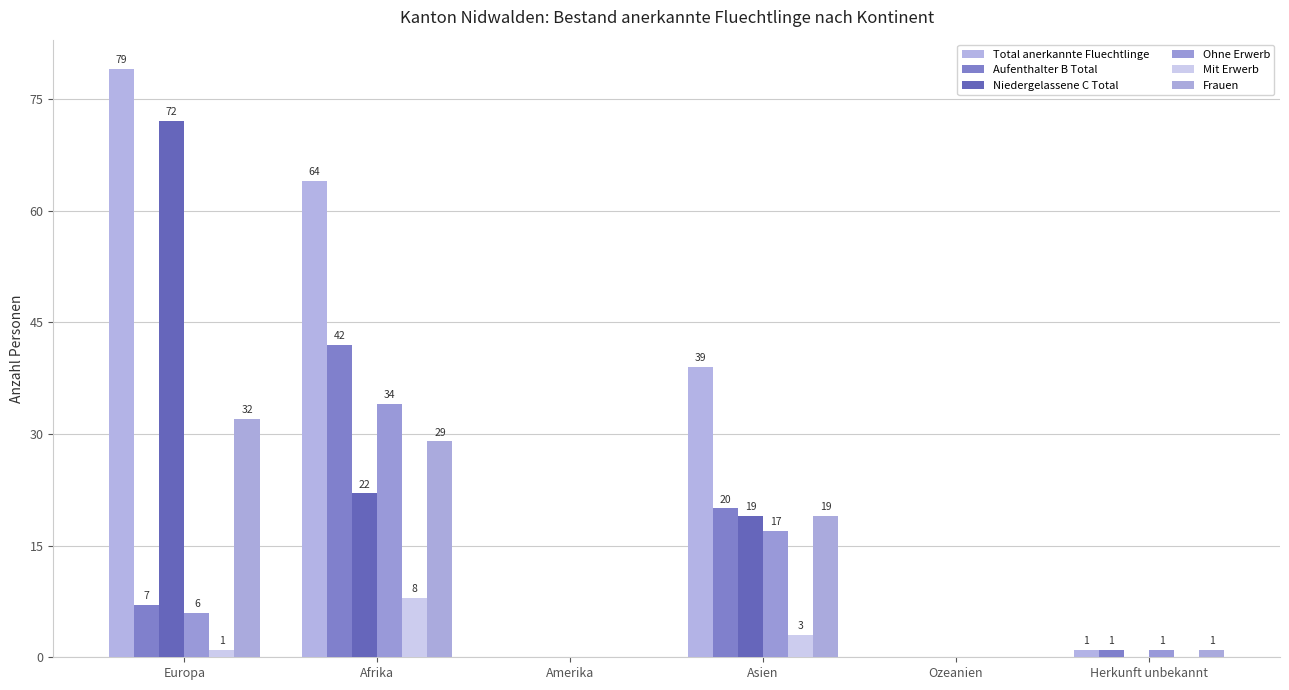

Reading right to left, list all the values displayed in this chart.

Total anerkannte Fluechtlinge: 1	0	39	0	64	79
Aufenthalter B Total: 1	0	20	0	42	7
Niedergelassene C Total: 0	0	19	0	22	72
Ohne Erwerb: 1	0	17	0	34	6
Mit Erwerb: 0	0	3	0	8	1
Frauen: 1	0	19	0	29	32